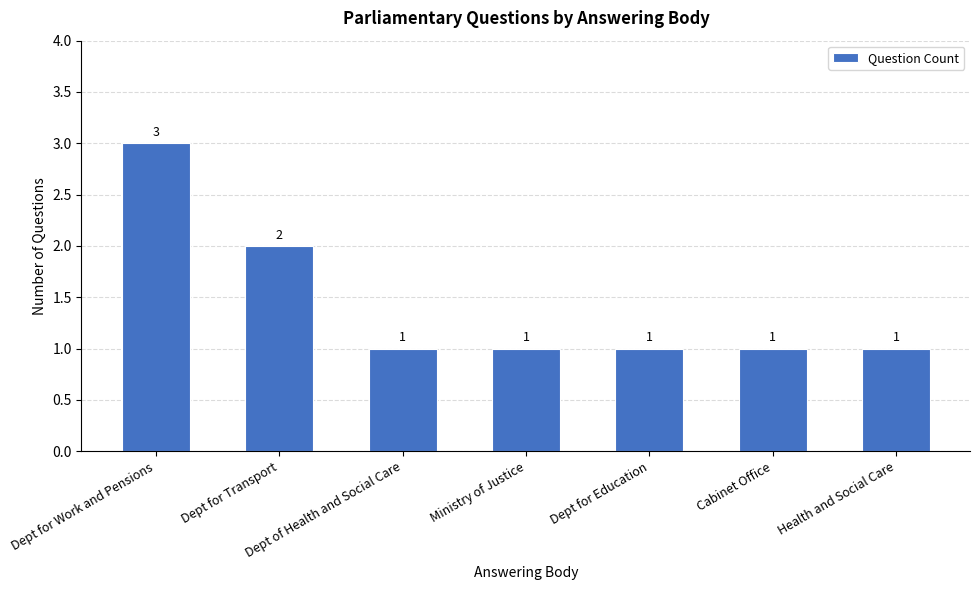

What is the label of the 1st bar from the left?

Dept for Work and Pensions